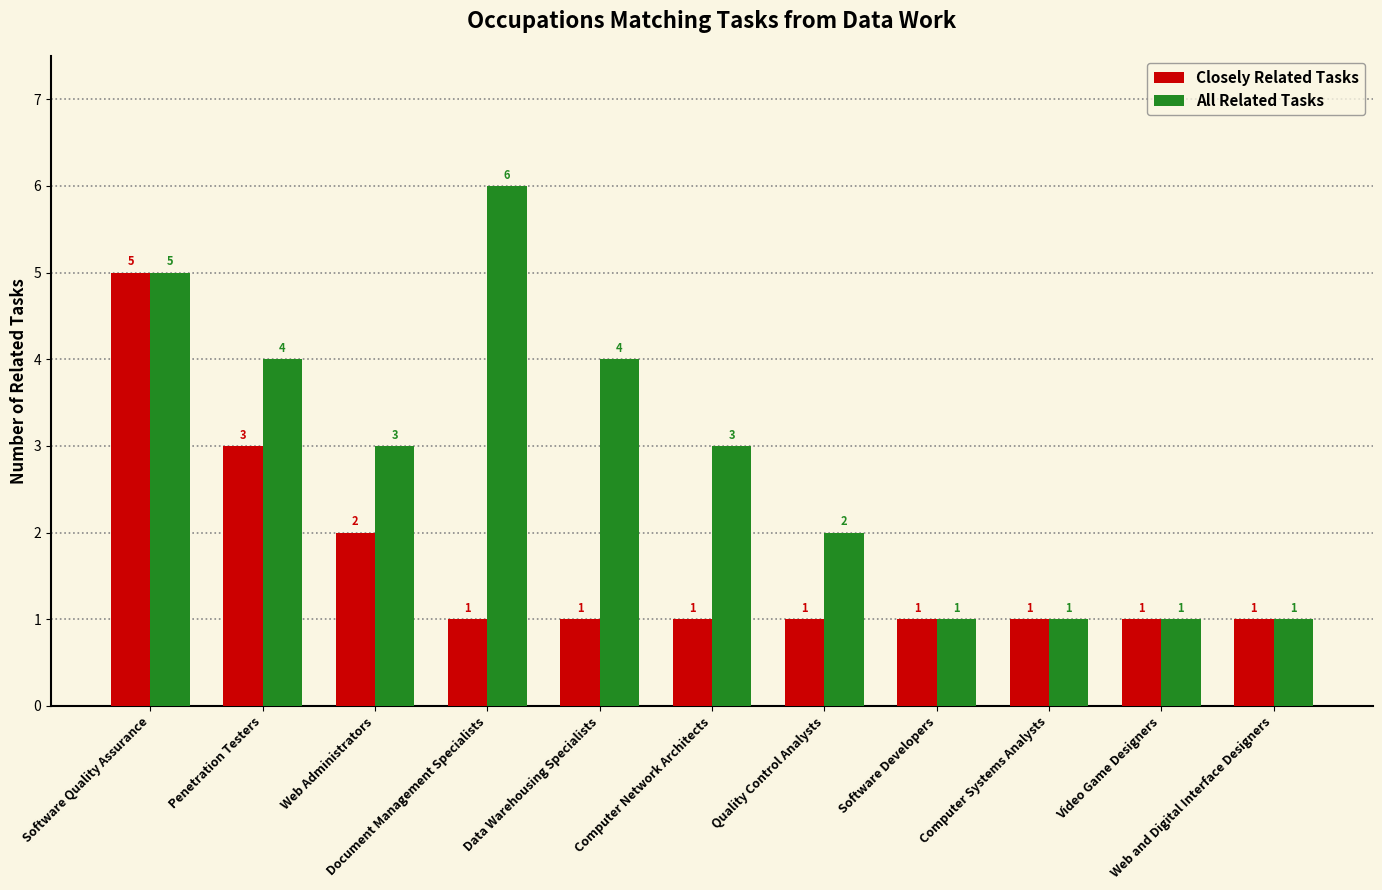

Between Penetration Testers and Video Game Designers, which series saw the biggest shift?

All Related Tasks